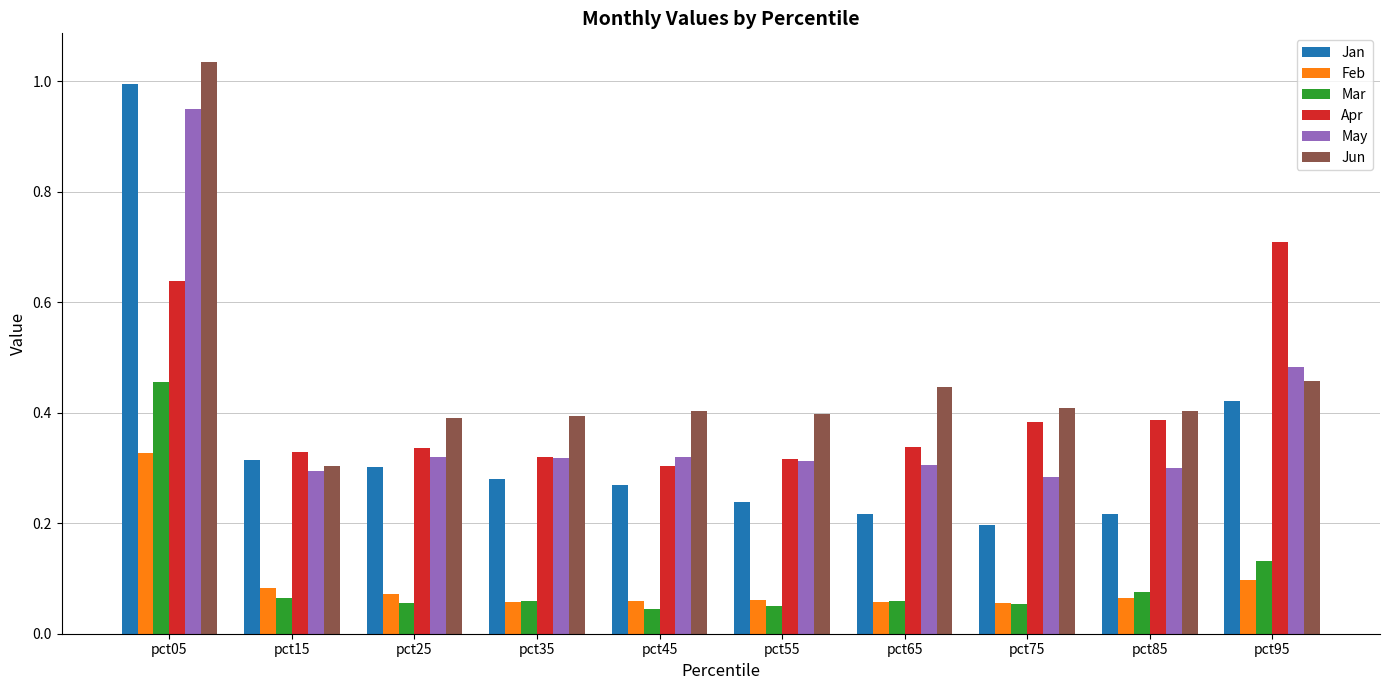

Which series changed the most between pct15 and pct95?

Apr